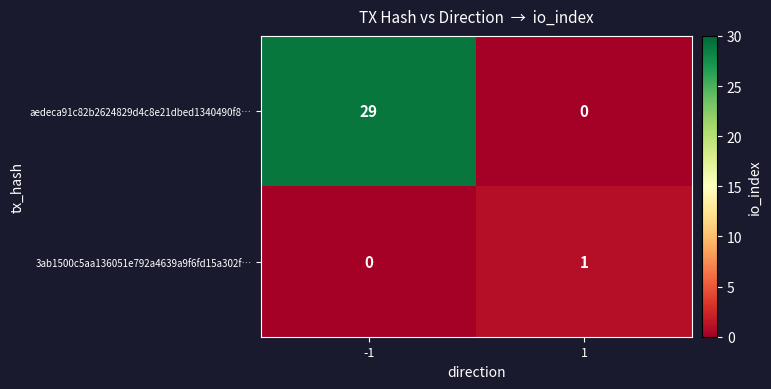

What is the difference between the aedeca91c82b2624829d4c8e21dbed1340490f8… values at -1 and 1?

29